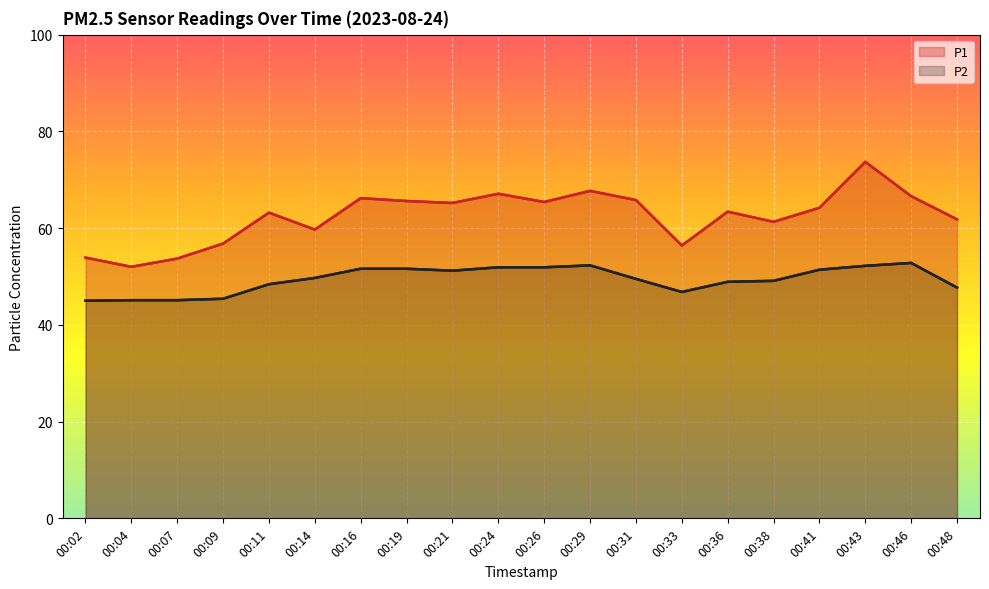

Which category has the lowest value in the P1 series?

00:04